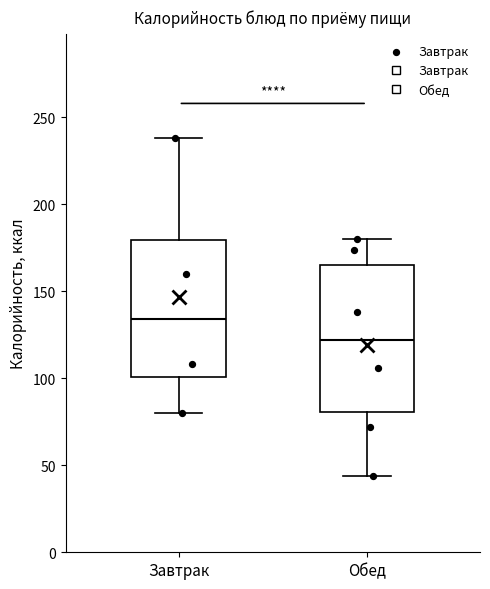

Reading left to right, read every box against the y-axis: the position of its median line, the range the box covers, and the ends of its whiskers. The values are not printed on the chart, so give them approximately, as read against the axis.

Завтрак: median 135, box 100 to 180, whiskers 80 to 240
Обед: median 120, box 80 to 165, whiskers 45 to 180